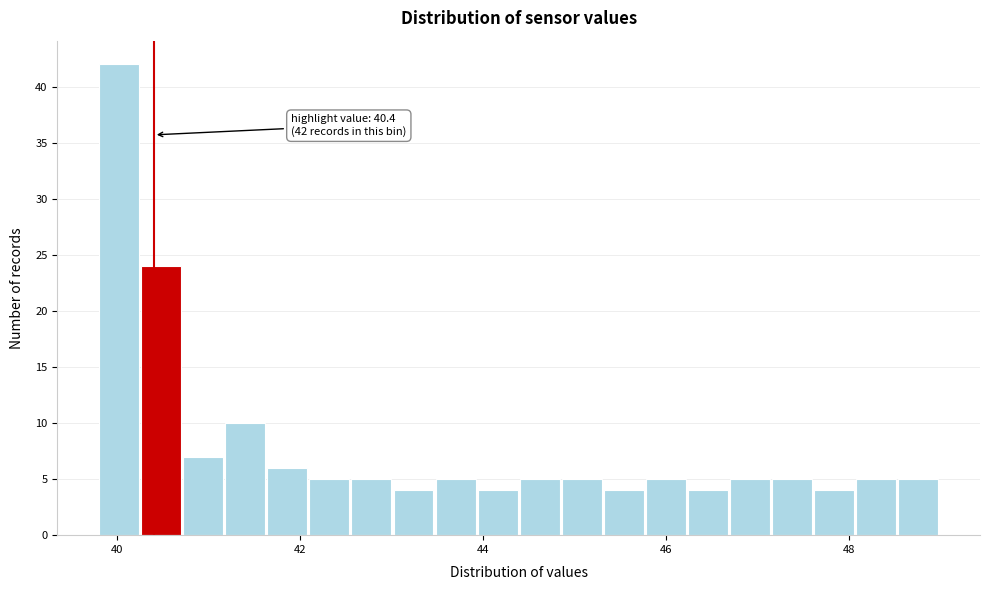

Read against the x-axis, roughly where is the centre of the tallest bar?

40.0